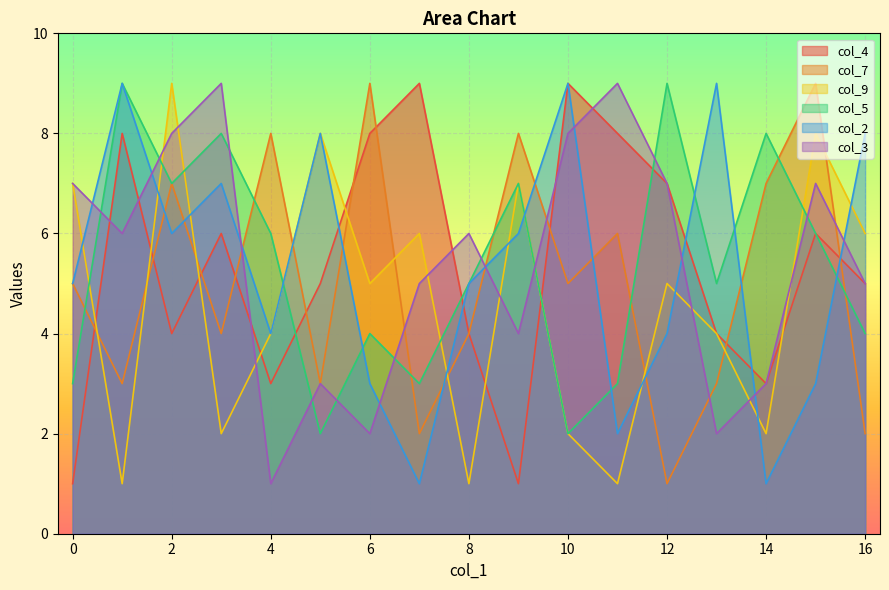

Read the col_3 value at 4.

1